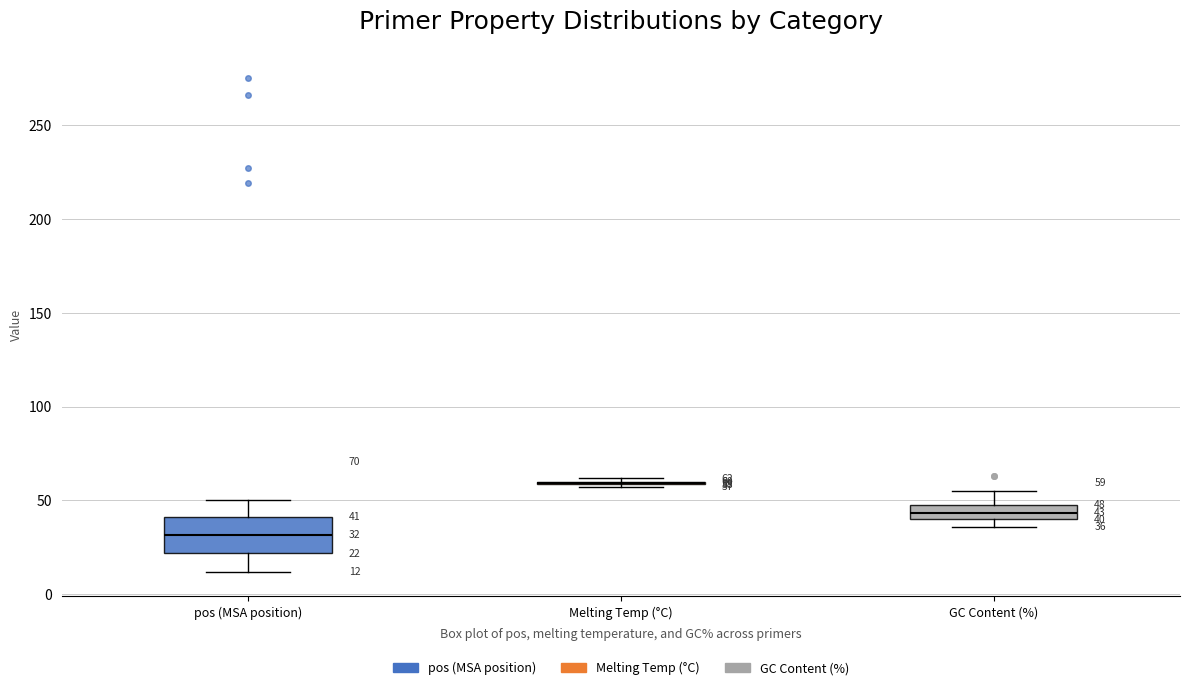

Comparing the boxes themselves (not the whiskers), which one is the tallest?

pos (MSA position)